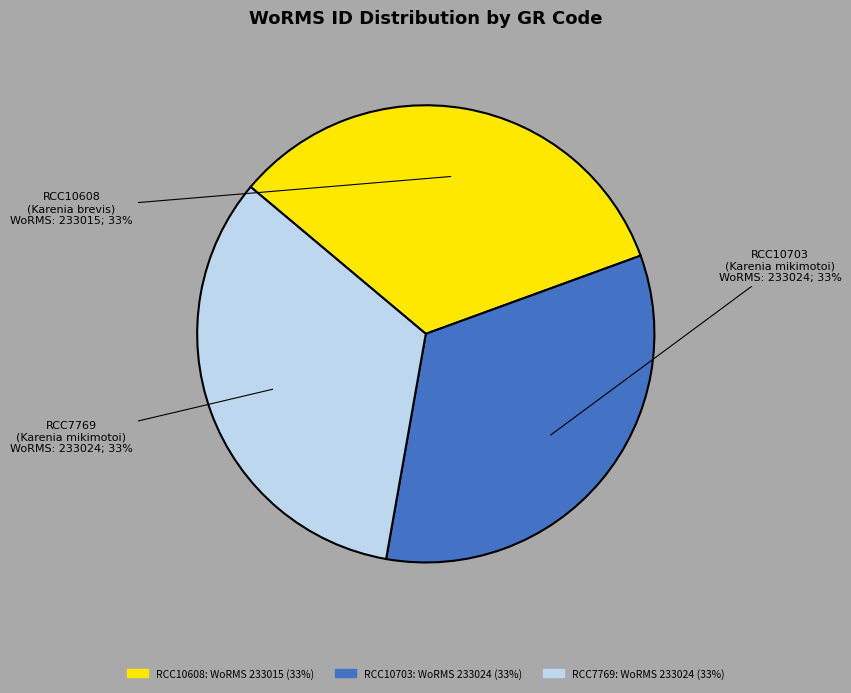

Is the sum of RCC10608 and RCC7769 greater than half?

Yes